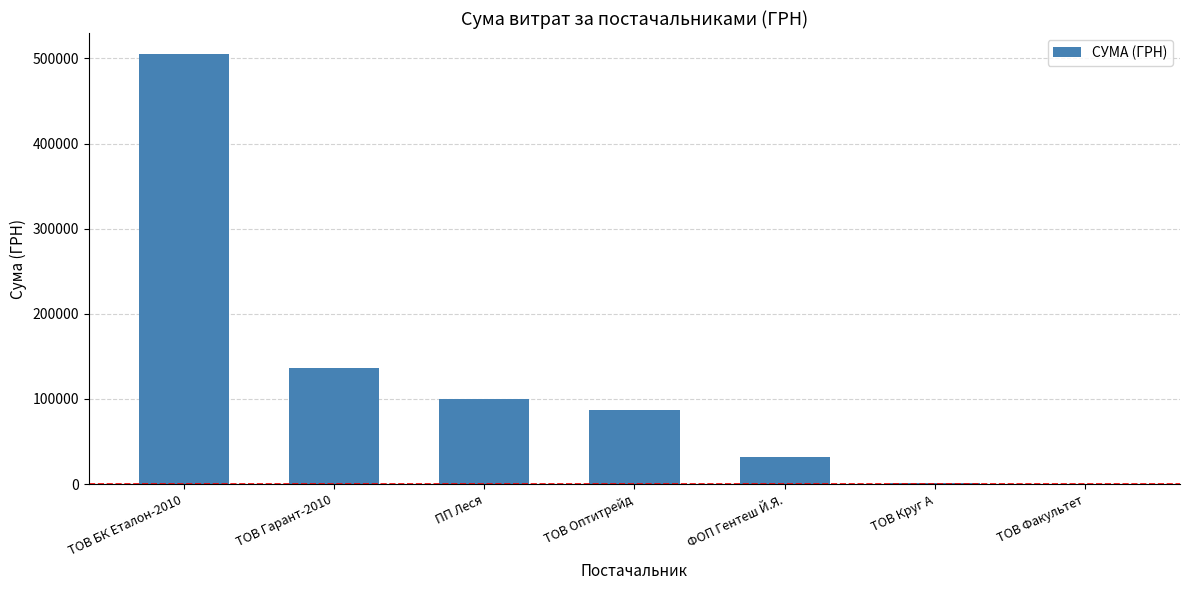

Between ТОВ БК Еталон-2010 and ТОВ Гарант-2010, which is larger?

ТОВ БК Еталон-2010